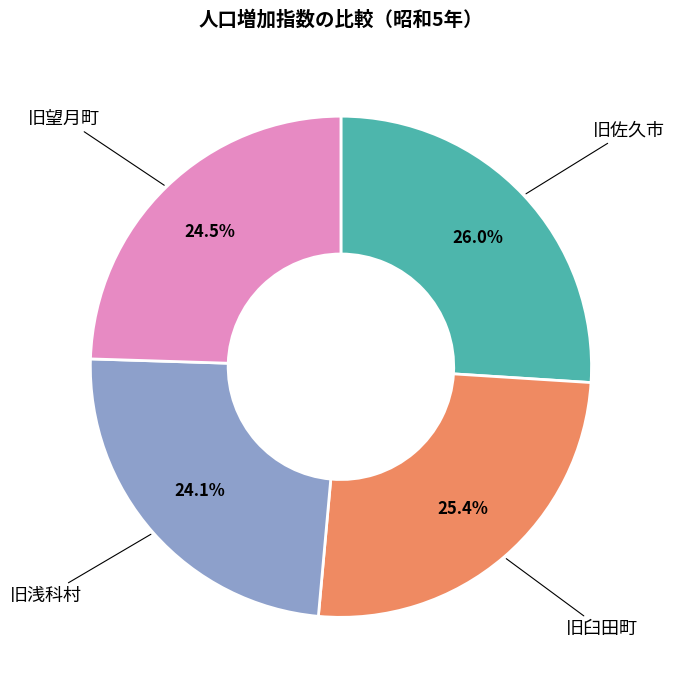

What percentage is the 旧臼田町 slice, to the nearest percent?

25%